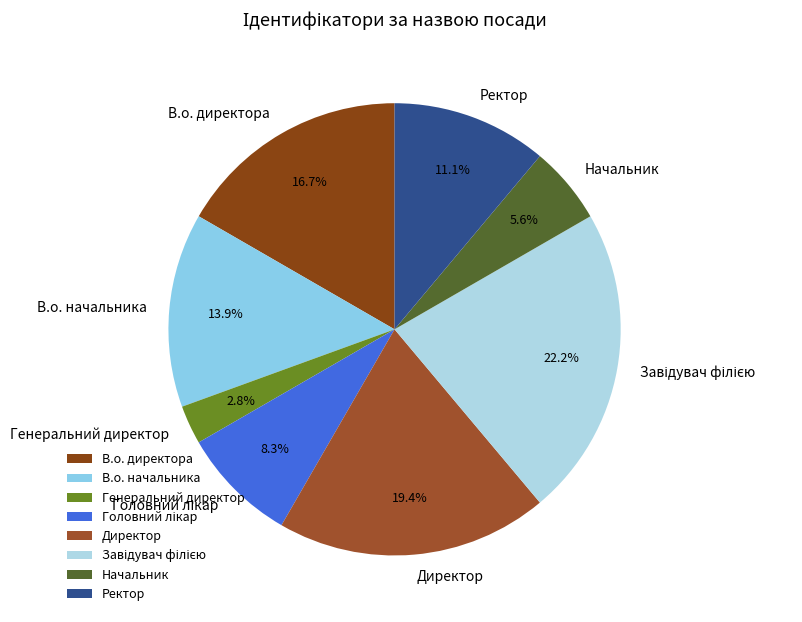

Which slice is the smallest?

Генеральний директор